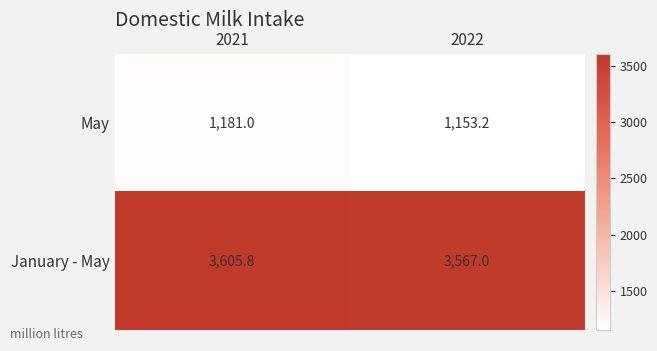

Which series has the largest total across all categories?

January - May